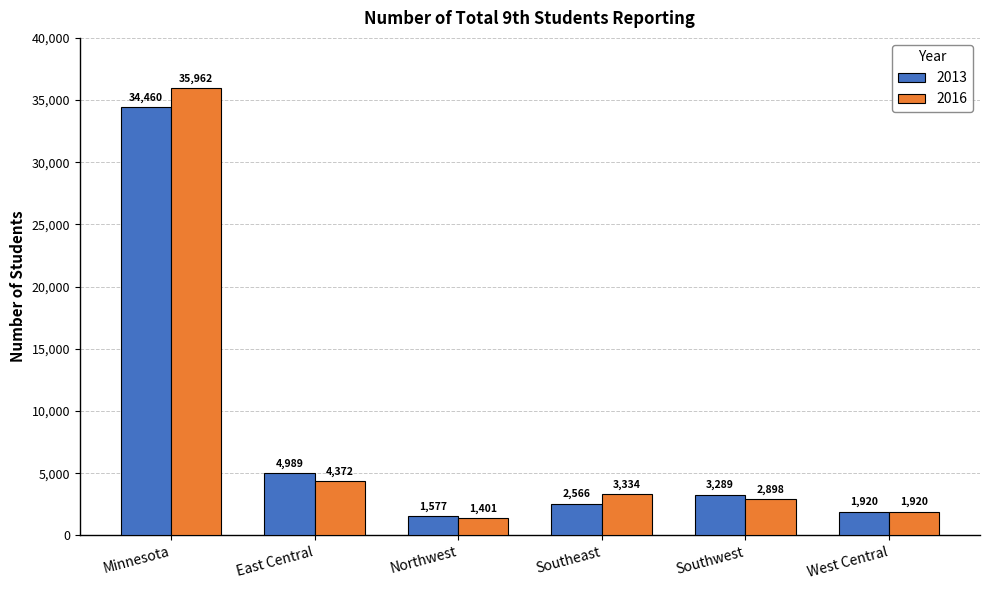

At which category is the sum across all series the highest?

Minnesota